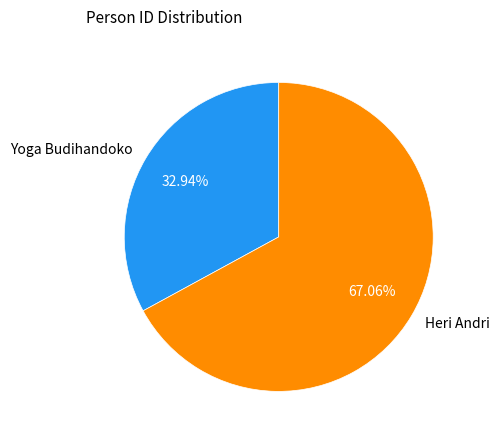

Rank the categories by value from lowest to highest.

Yoga Budihandoko, Heri Andri